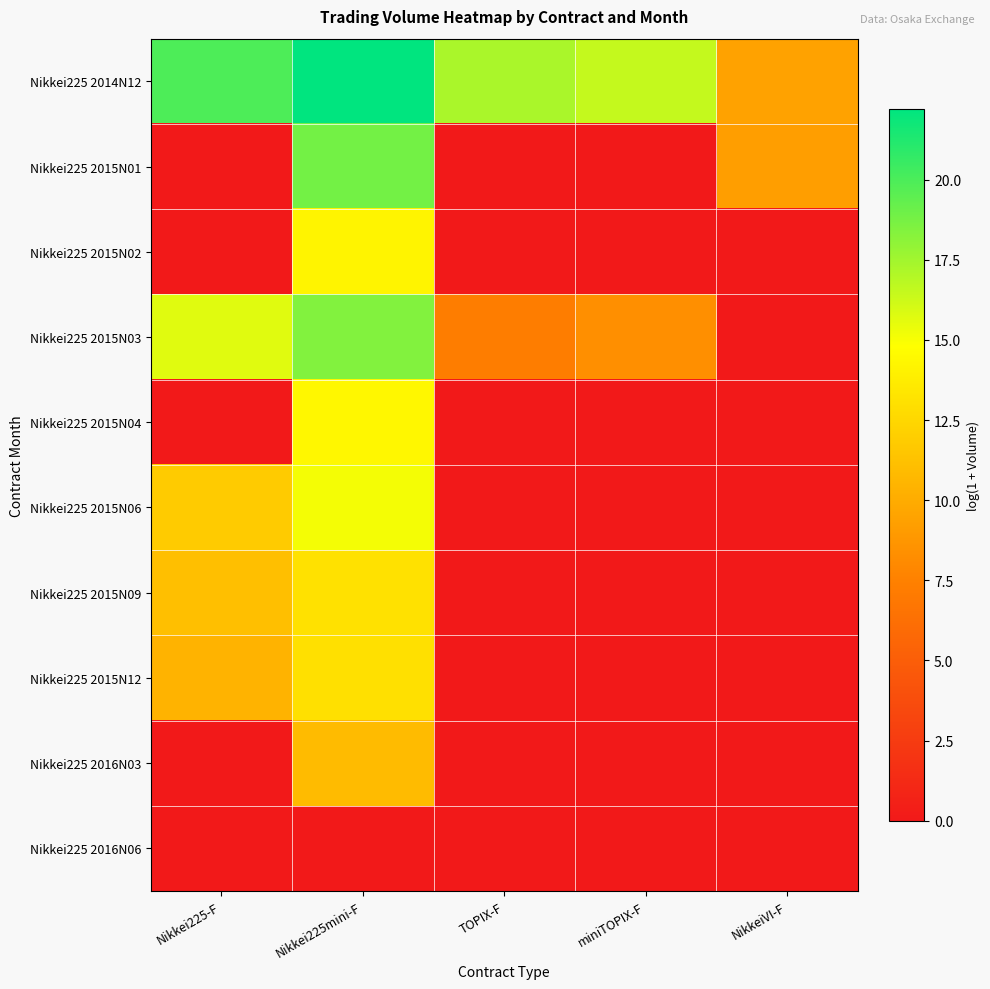

What is the greatest value displayed?

22.2